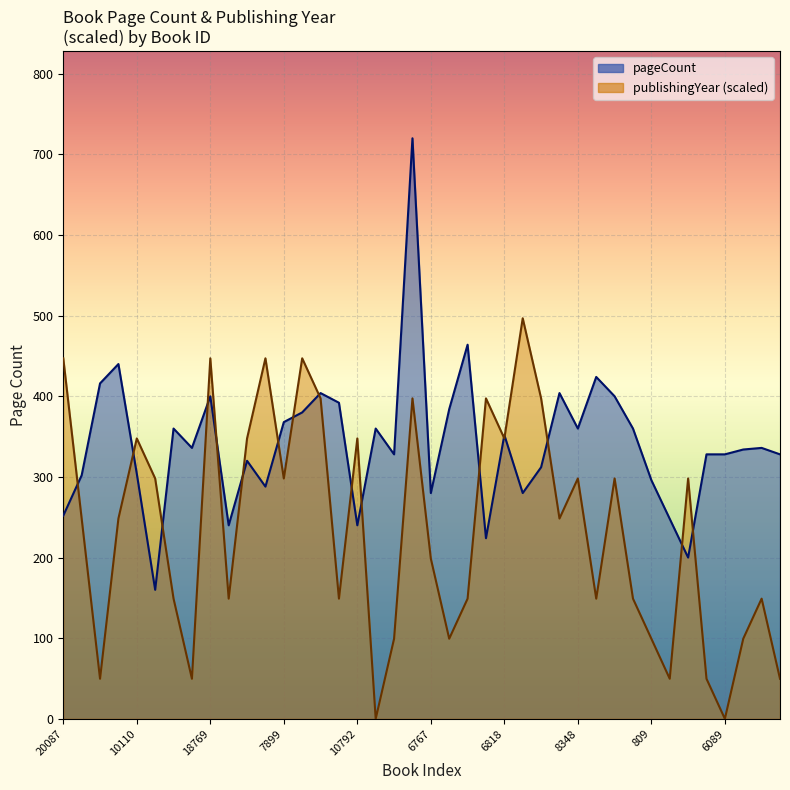

Between 11990 and 20087, which is larger?

11990